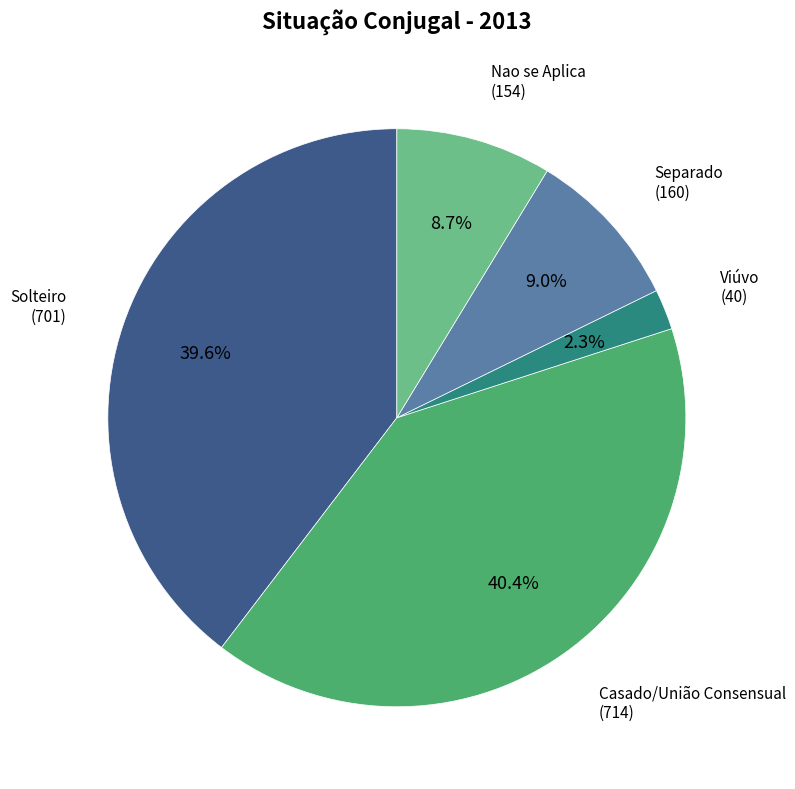

Count the number of slices in the pie.

5